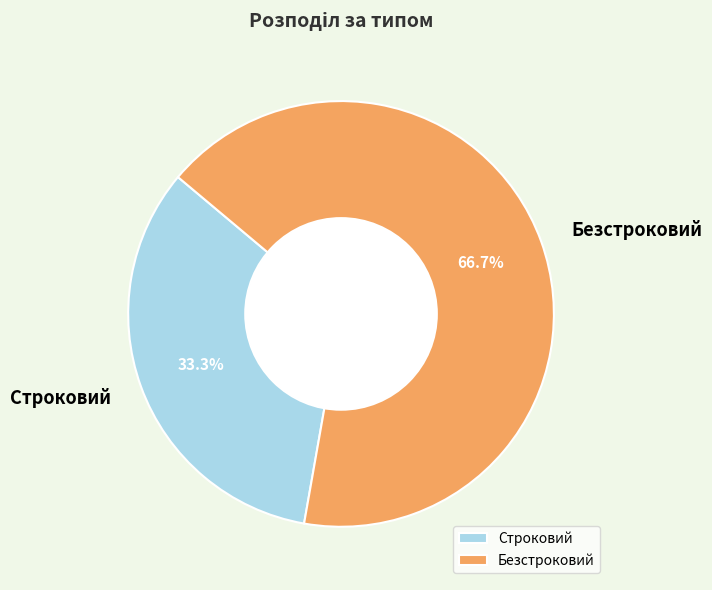

How many segments does this pie chart have?

2